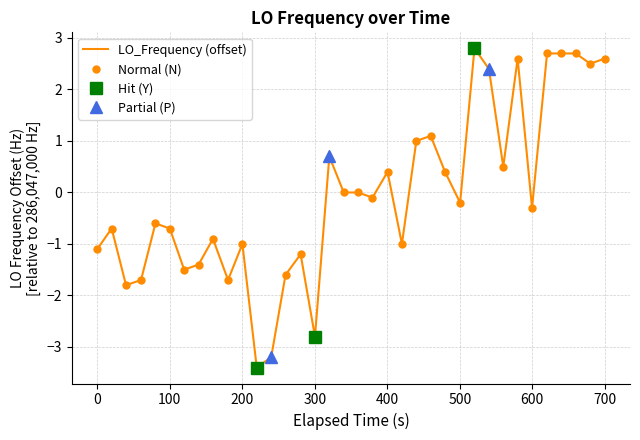

What is the minimum value for LO_Frequency (offset)?

-3.4